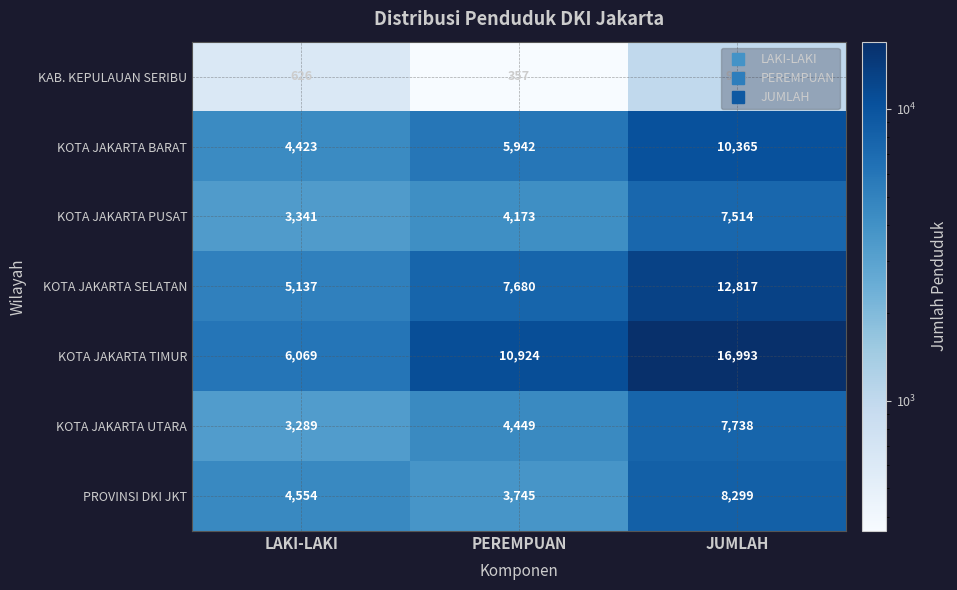

Count the KOTA JAKARTA UTARA values in the range 3289 to 7738.

3